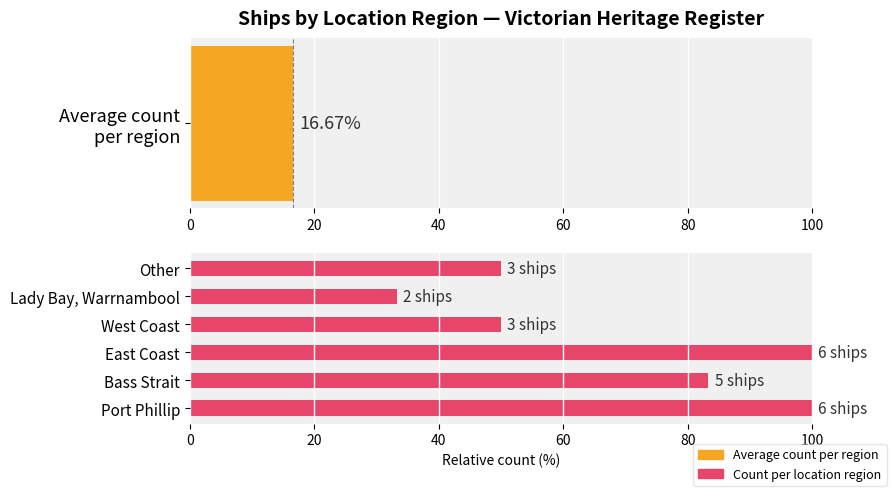

Count the values in the range 50 to 100.

5